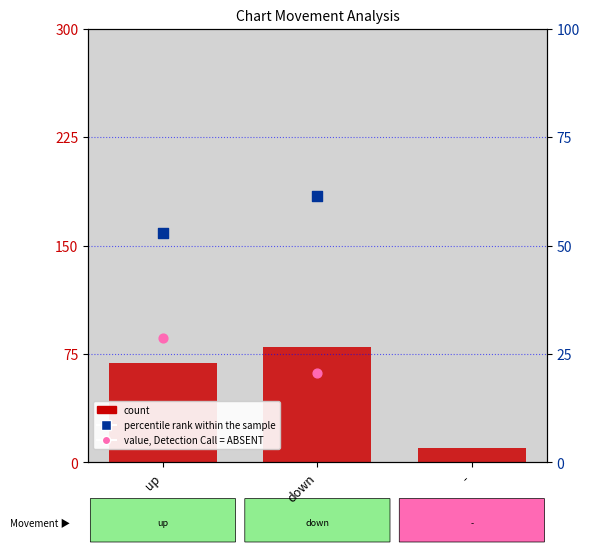

Is the value of value, Detection Call = ABSENT at - greater than the value of percentile rank within the sample at up?

Yes